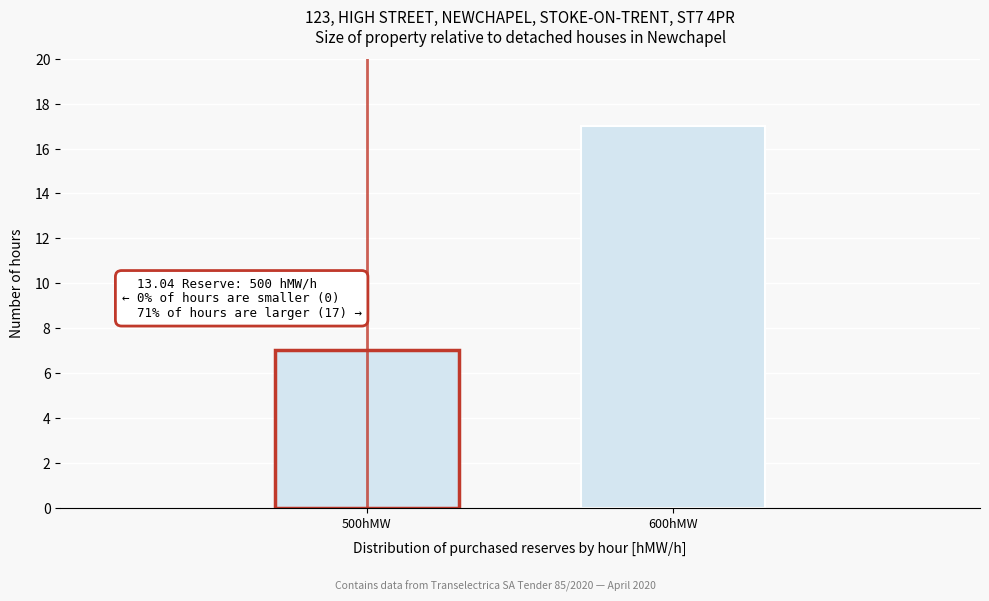

Reading left to right, what are all the values shown in this chart?

500hMW=7	600hMW=17